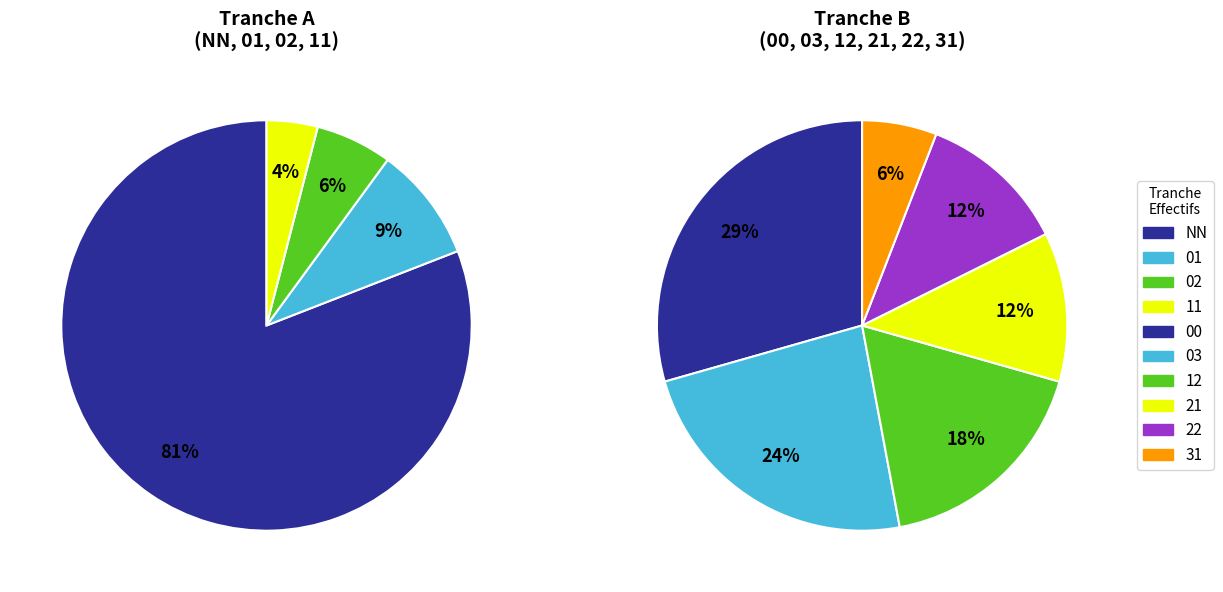

Does NN represent more than half of the total?

Yes